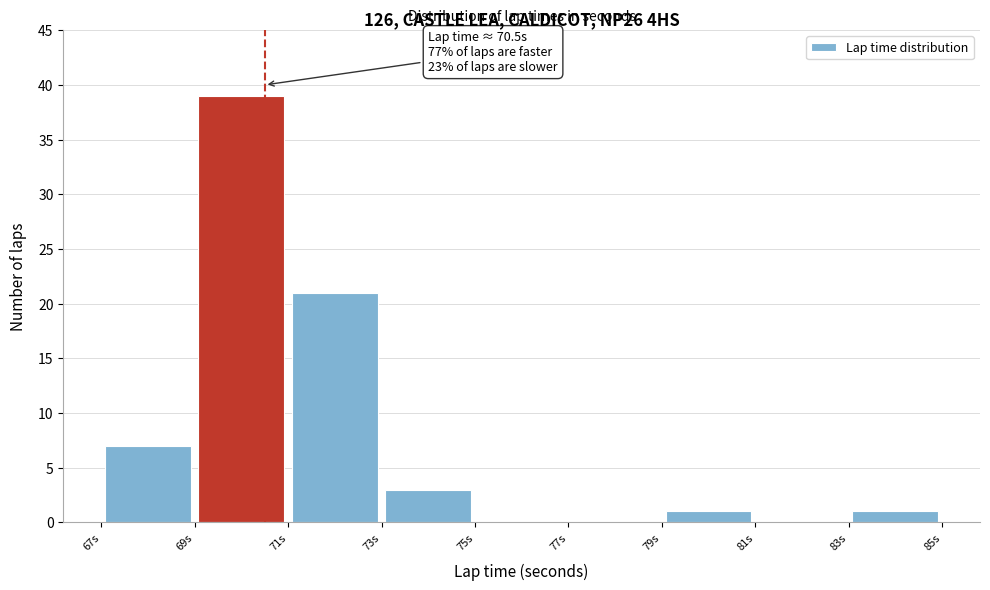

Over which range of the x-axis is the bar tallest?

69 to 71